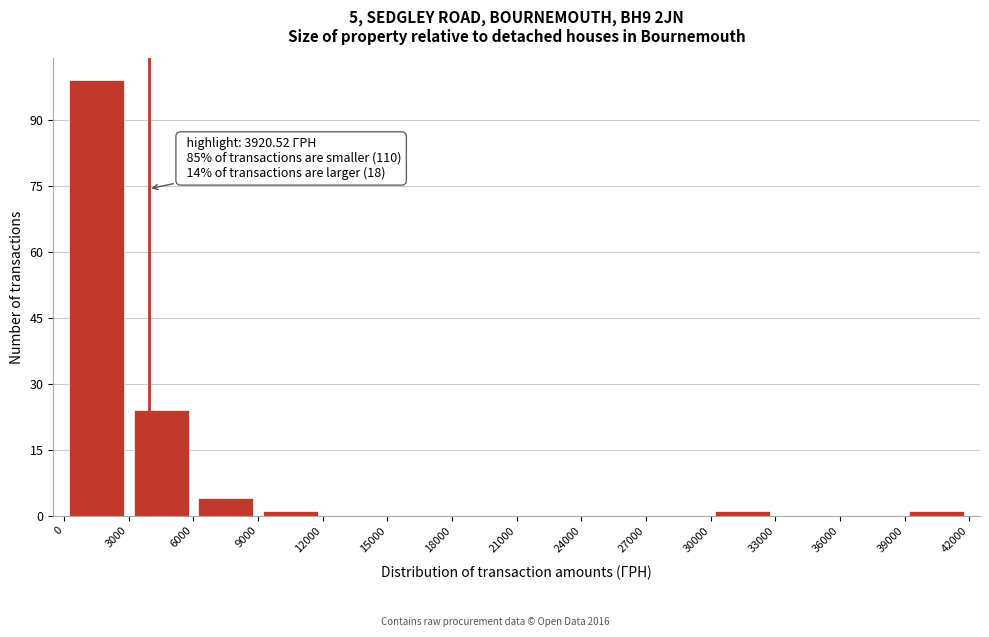

Which range on the x-axis has the tallest bar?

0 to 3000